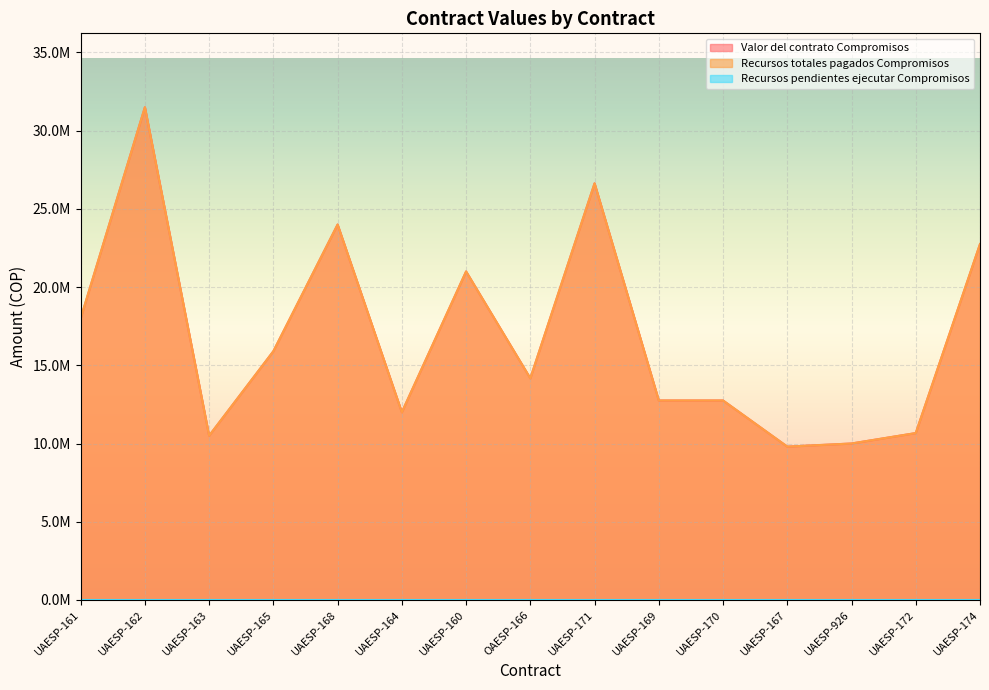

What is the total value across all series at OAESP-166?

28333334